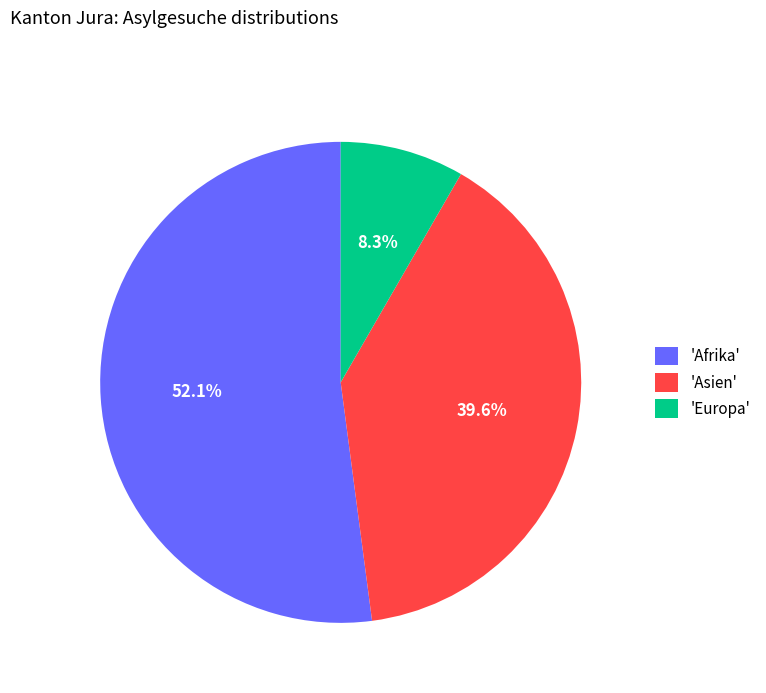

Is there a majority slice in this chart?

Yes